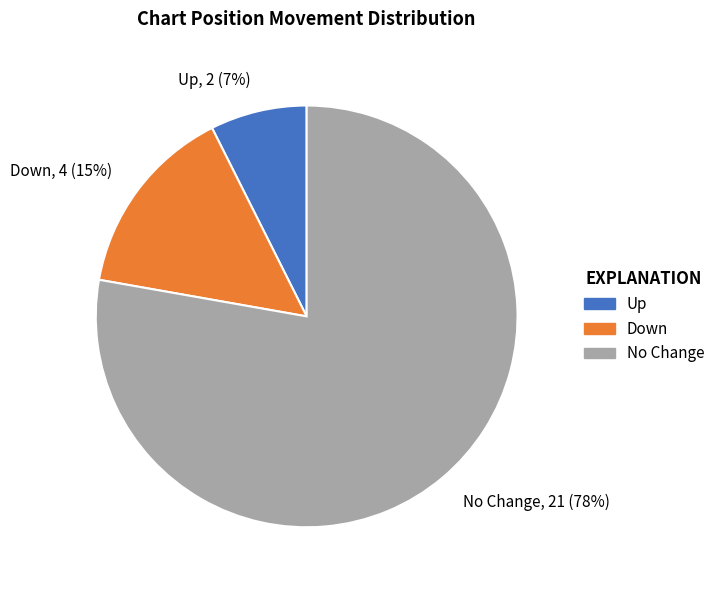

How many segments does this pie chart have?

3